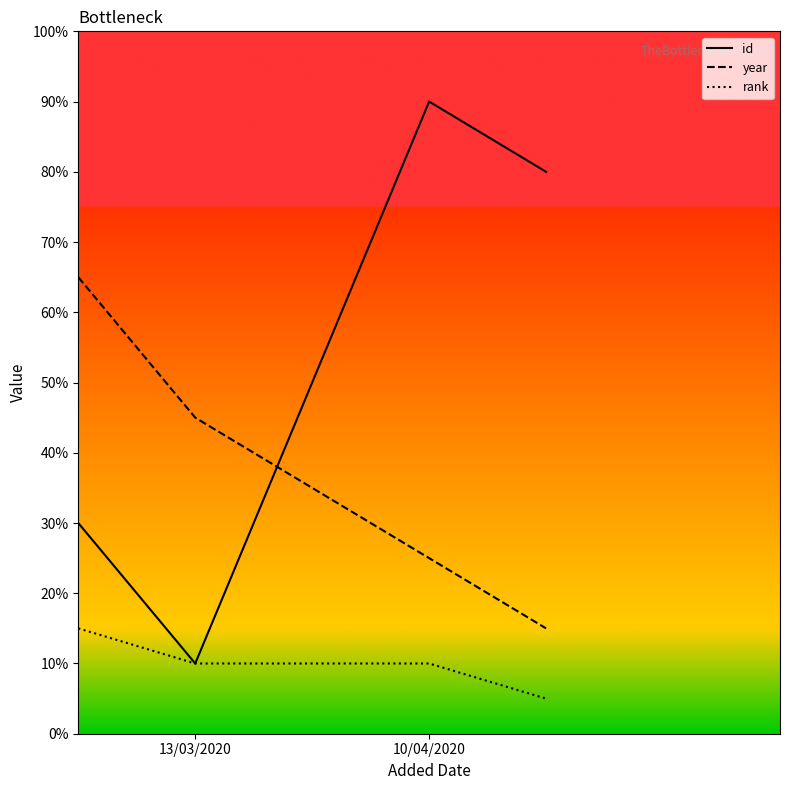

Count the id values in the range 30 to 90.

3